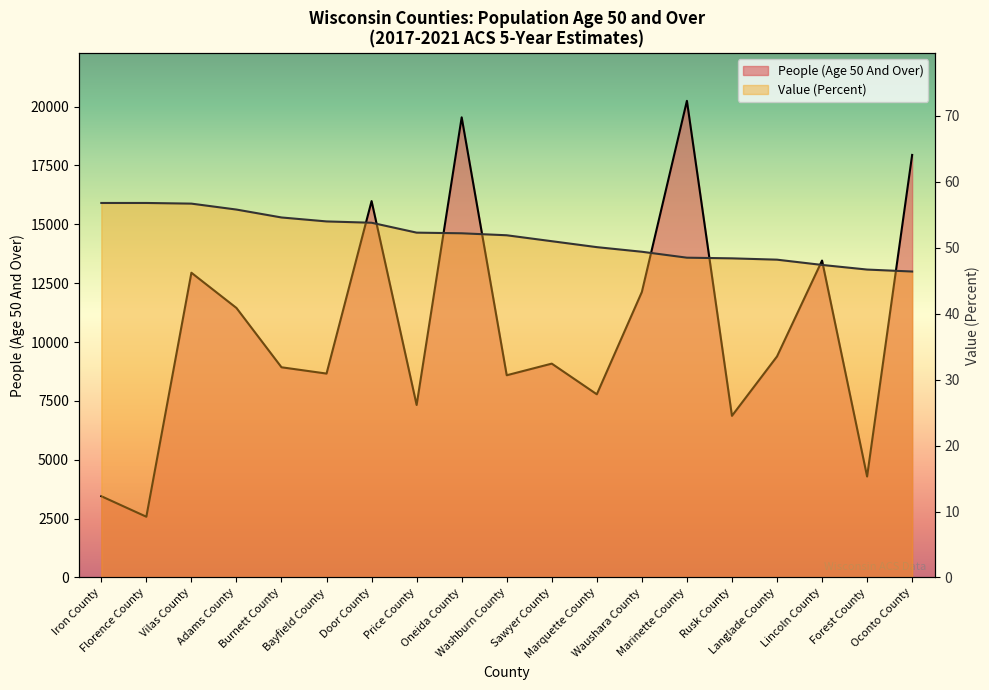

How many data points in Value (Percent) are above 51?

10